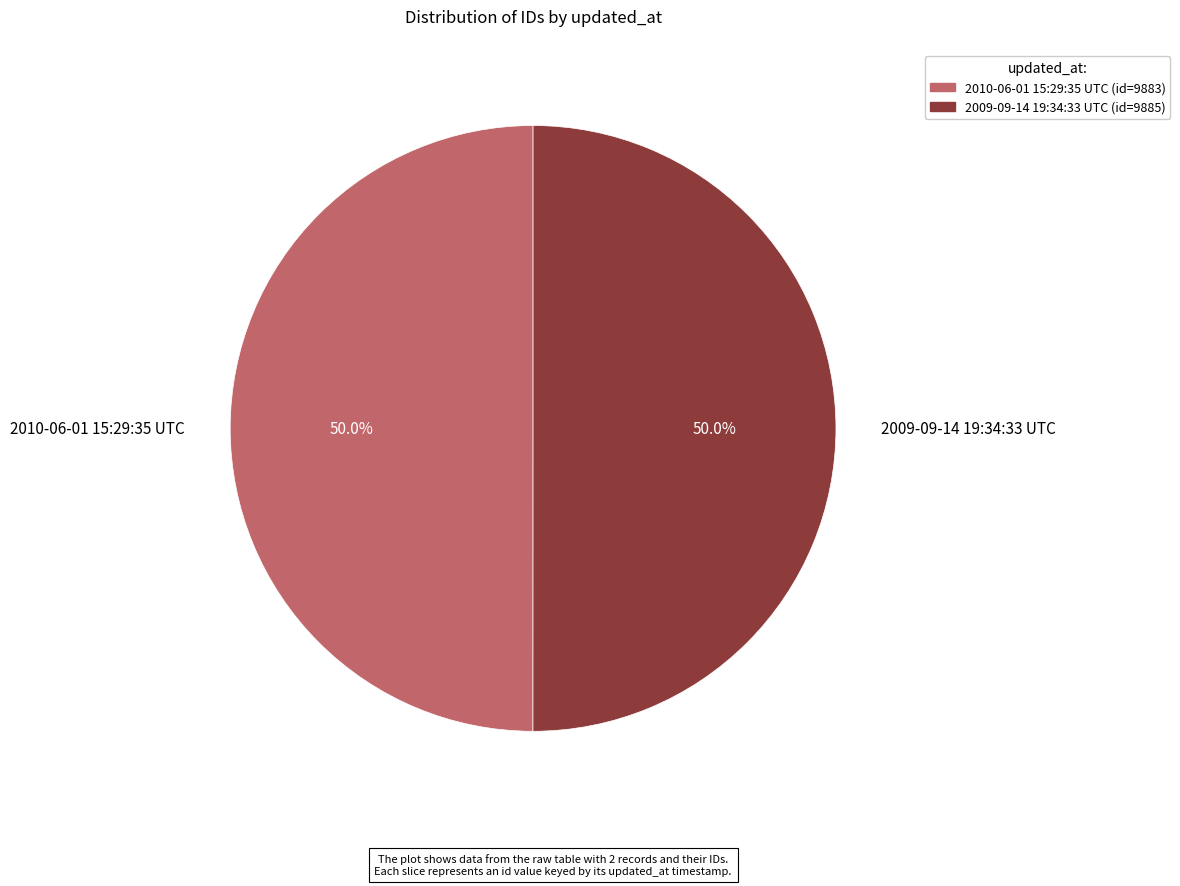

Count the number of slices in the pie.

2